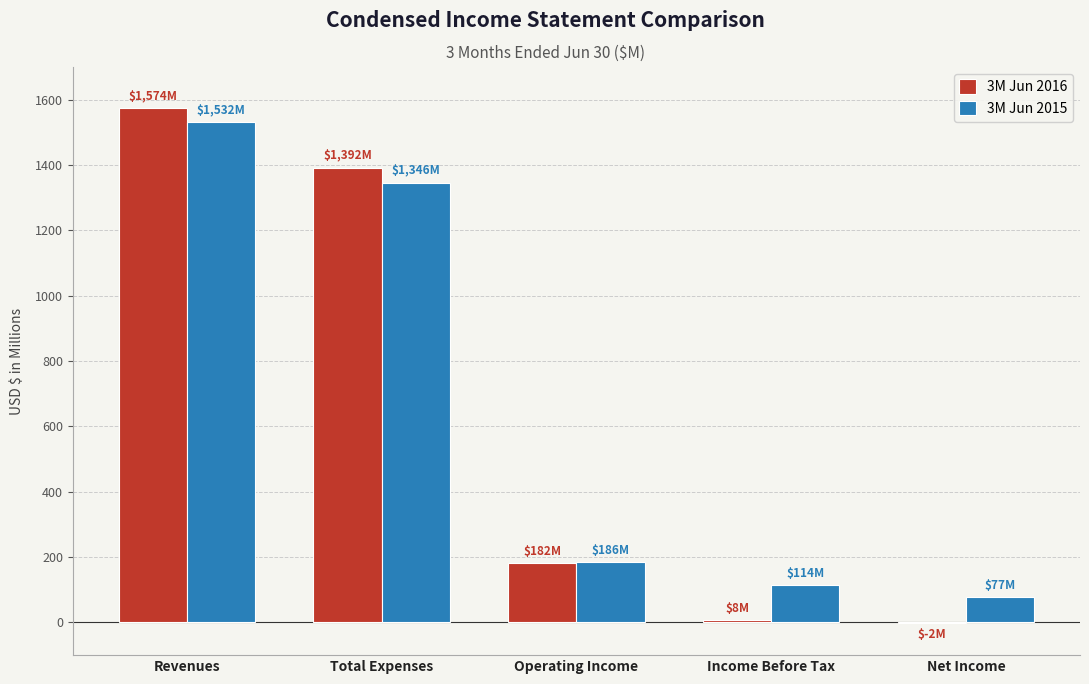

True or false: 3M Jun 2015 has a value of 186 at Operating Income.

True